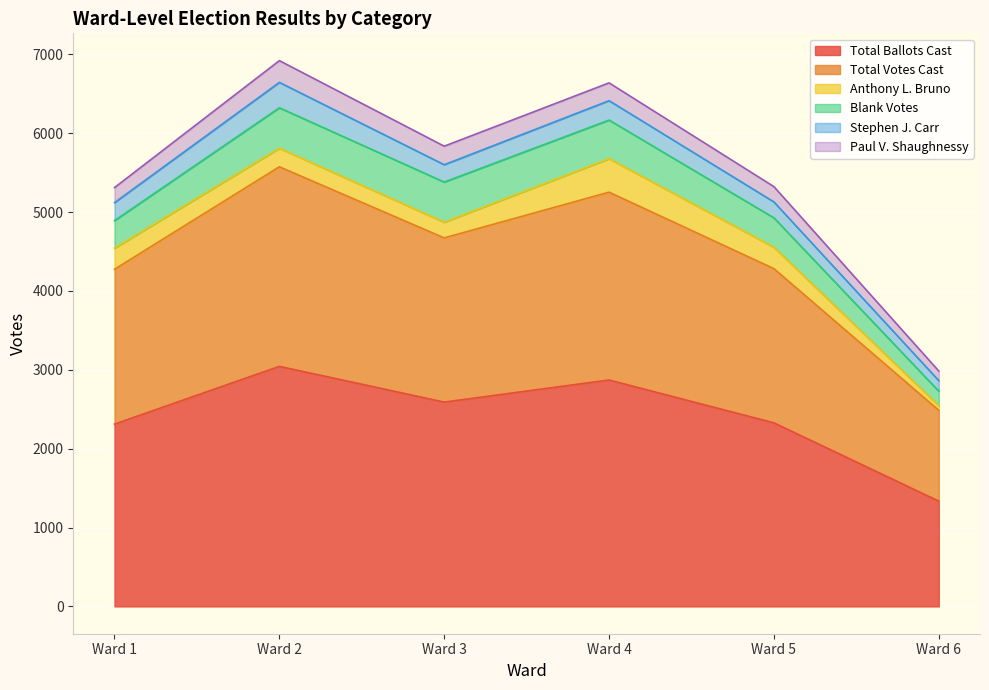

What is the difference between the highest and lowest values at Ward 4?

2645